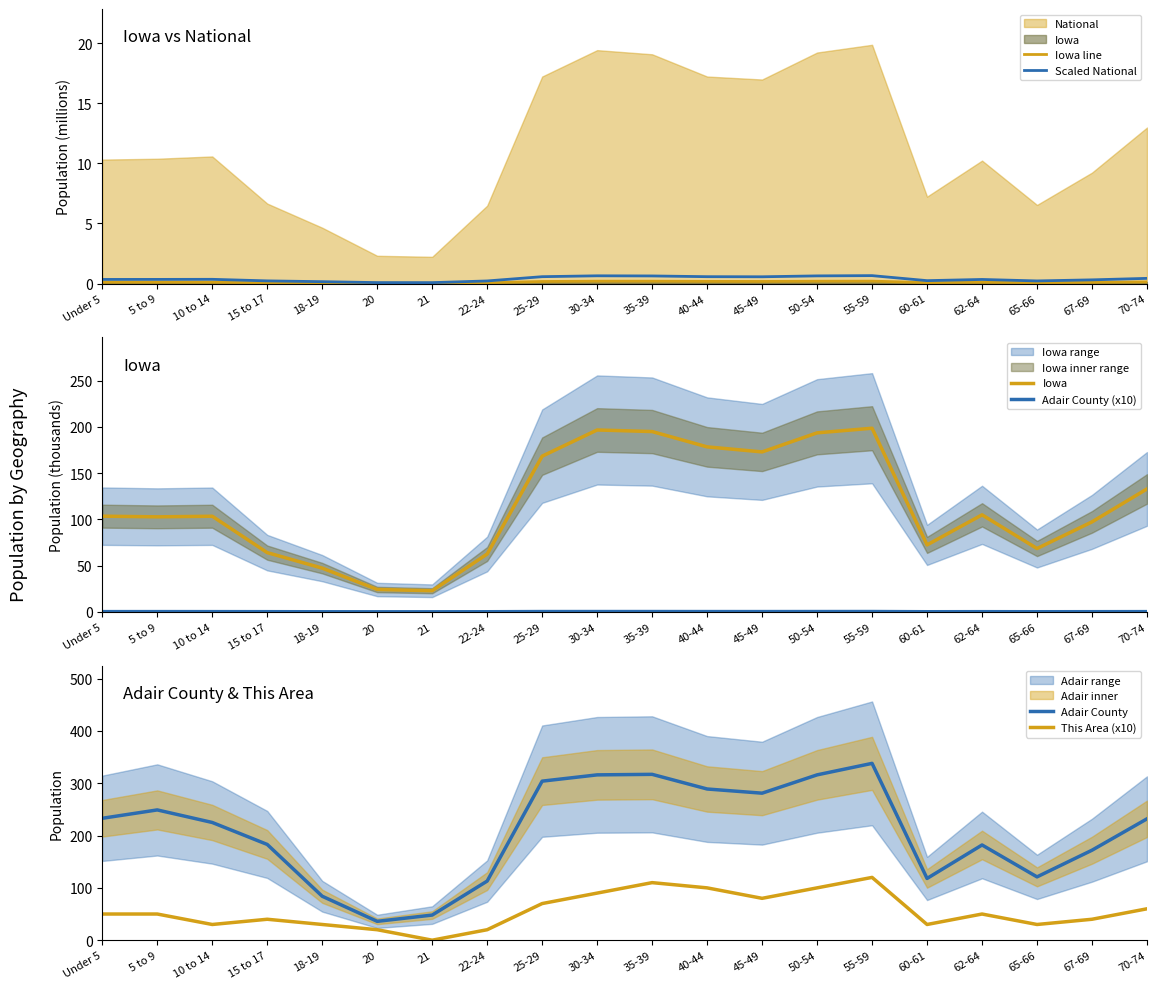

The Iowa line series shows 0.2 at 35-39. True or false?

True